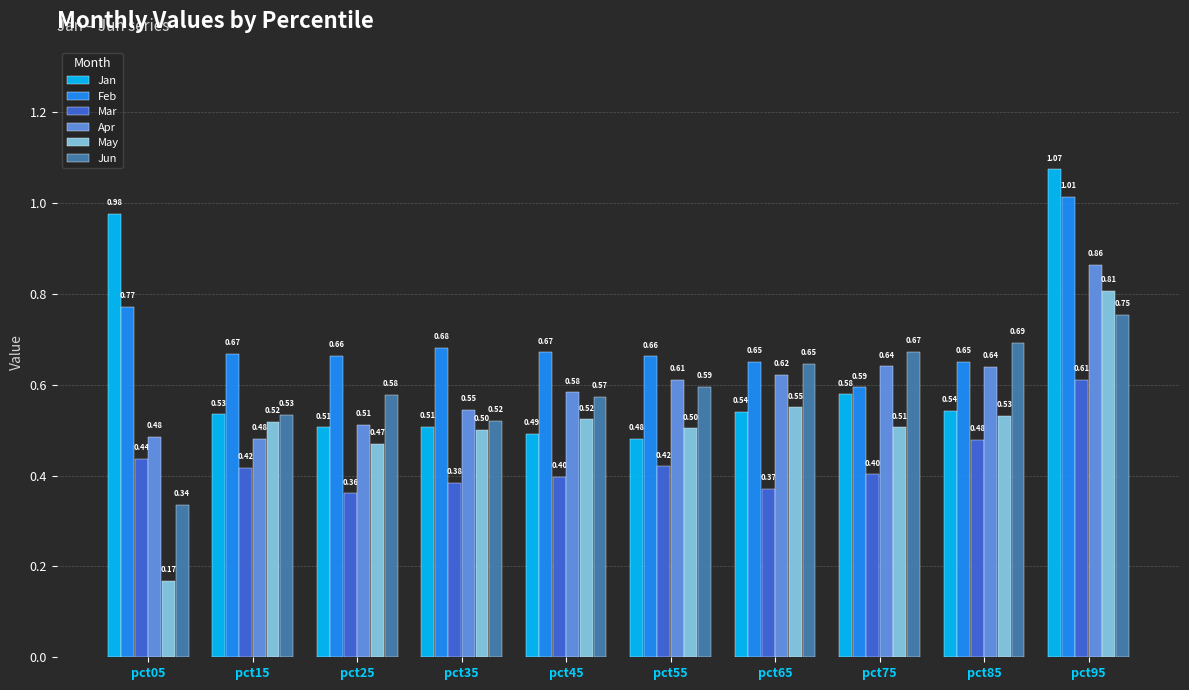

How many groups of bars are there?

10